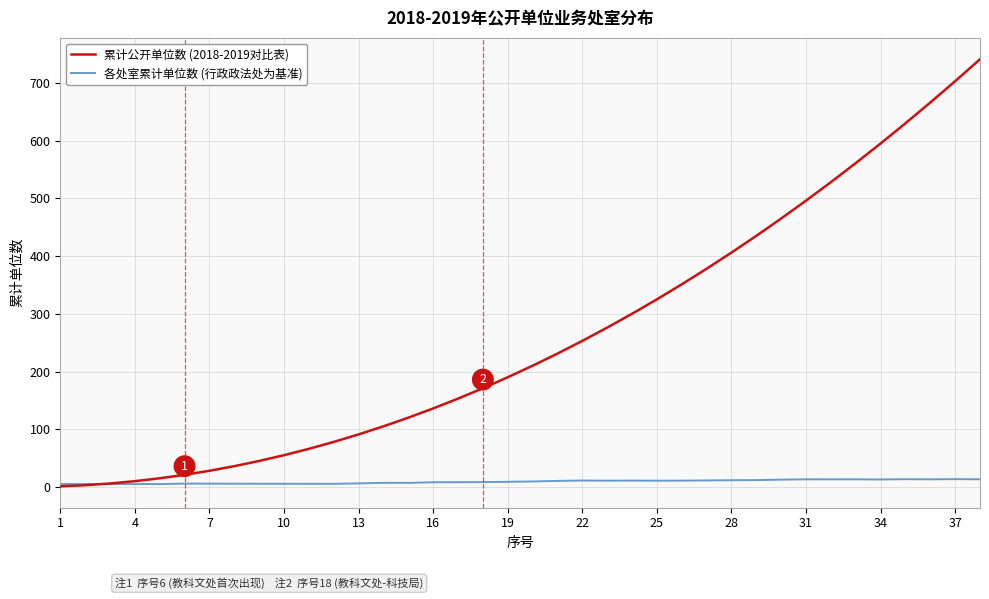

What is the greatest value displayed?

741.0